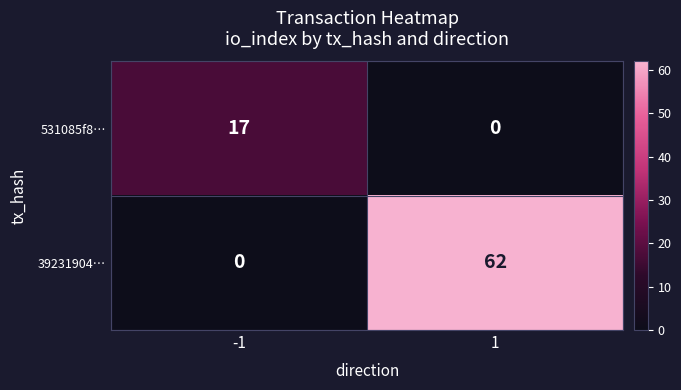

The value of 531085f8… at 1 is 0. True or false?

True